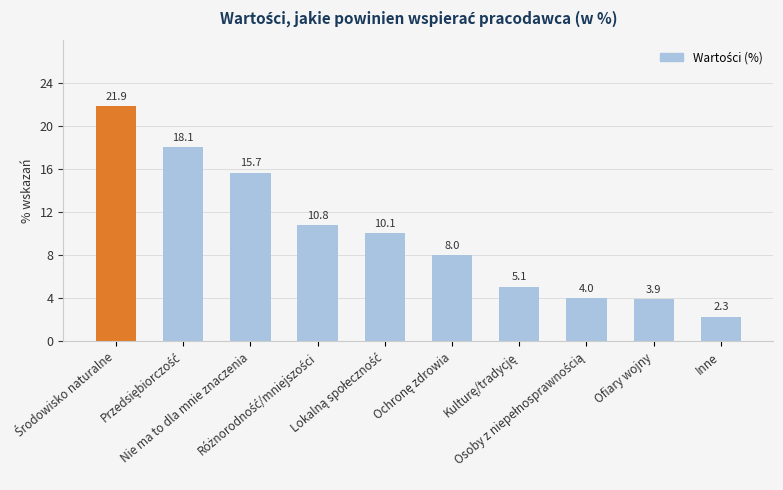

What is the smallest value displayed?

2.3